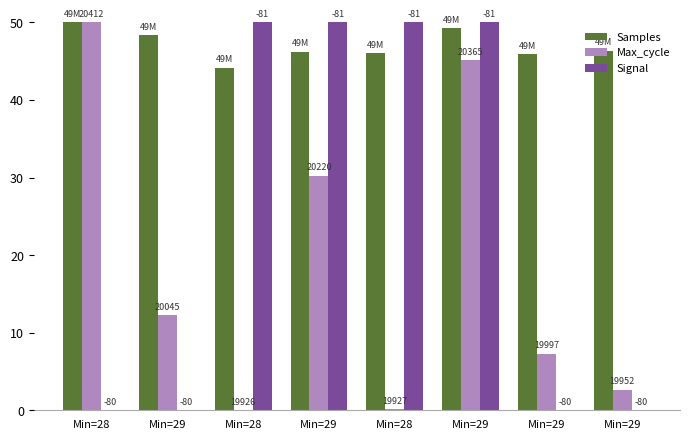

Rank the series by their maximum value, from highest to lowest.

Signal, Samples, Max_cycle